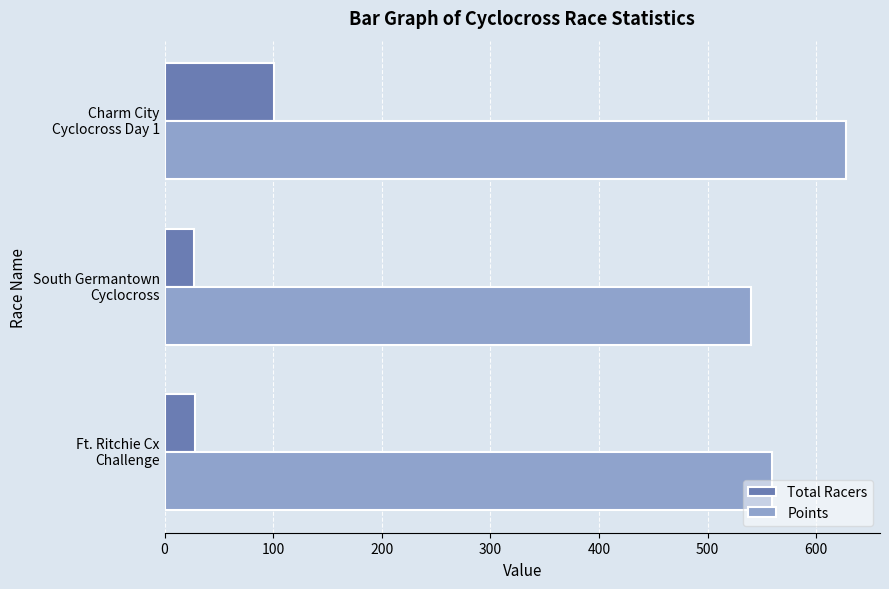

List the series in order of their peak value, lowest first.

Total Racers, Points